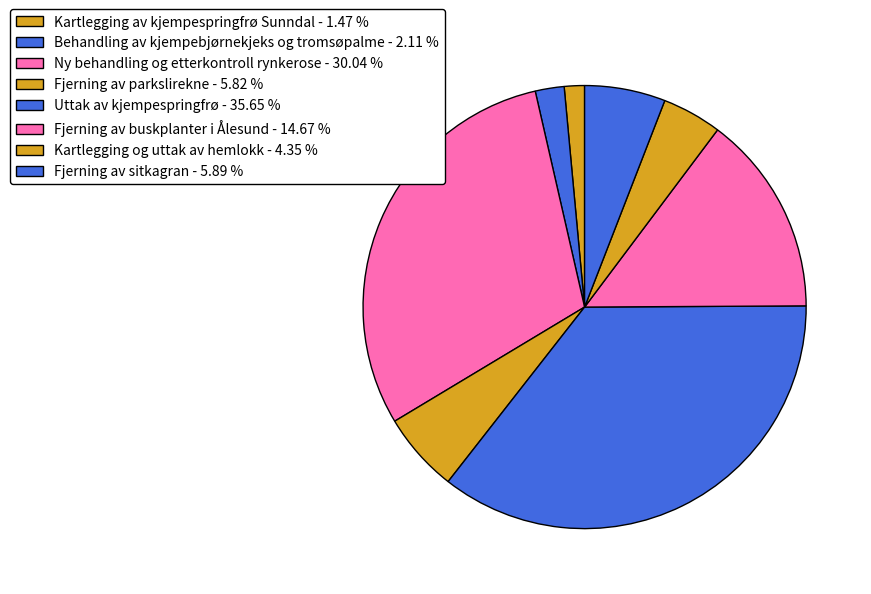

To the nearest percent, what is the difference between the largest and smallest slice percentages?

34%